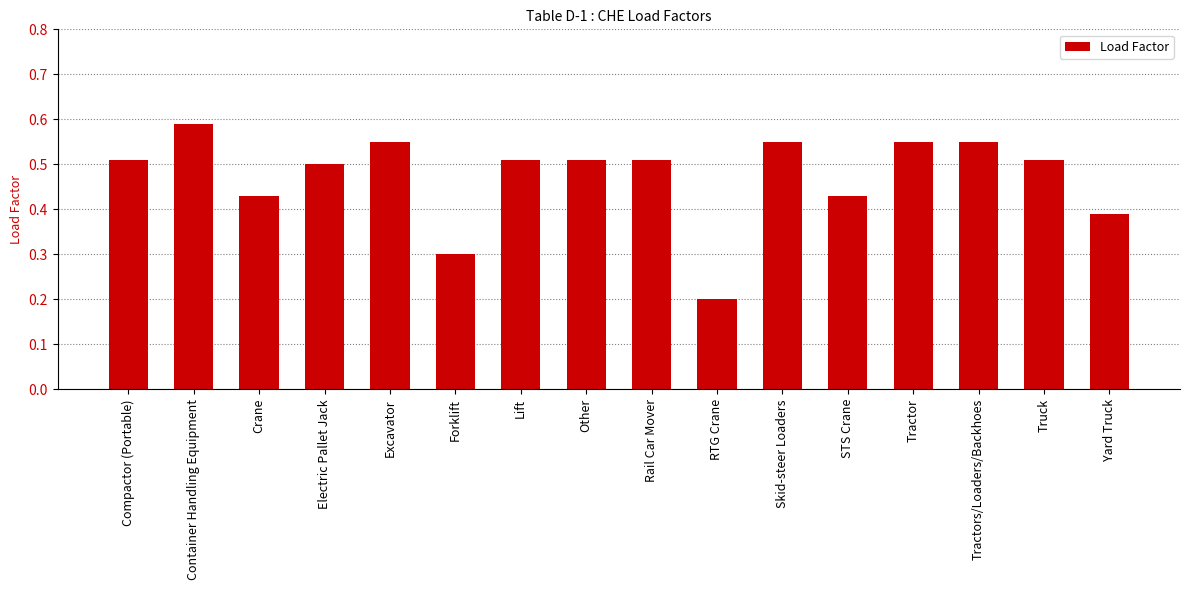

How many series are shown in this chart?

1